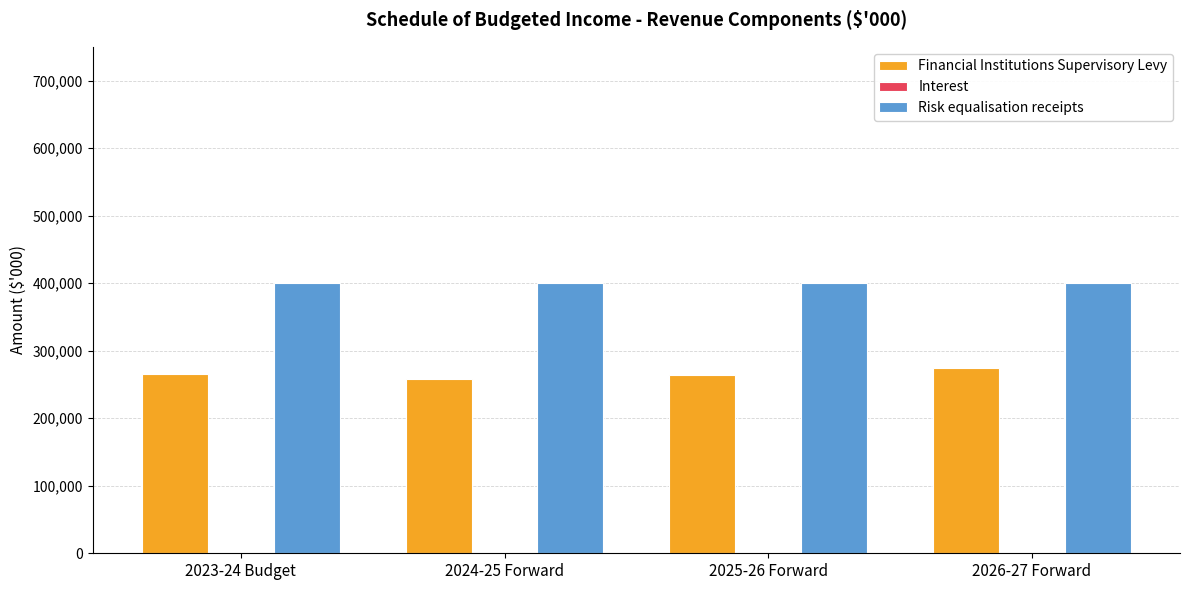

What is the maximum value shown in the chart?

400000